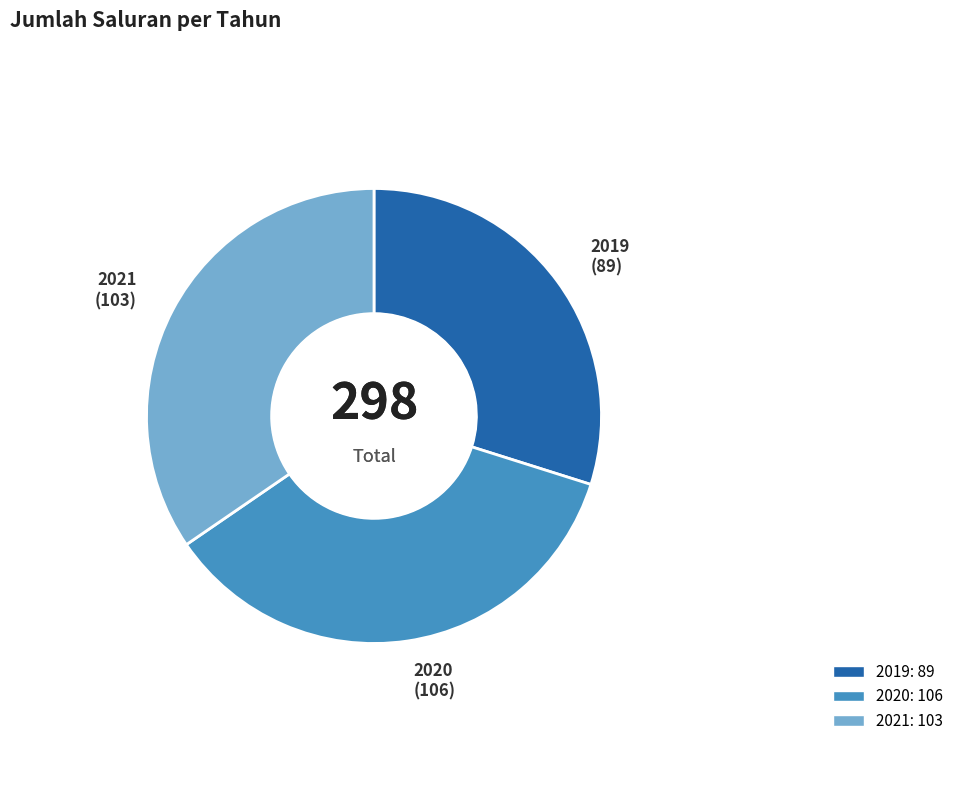

Do 2021 and 2020 together represent more than half of the pie?

Yes